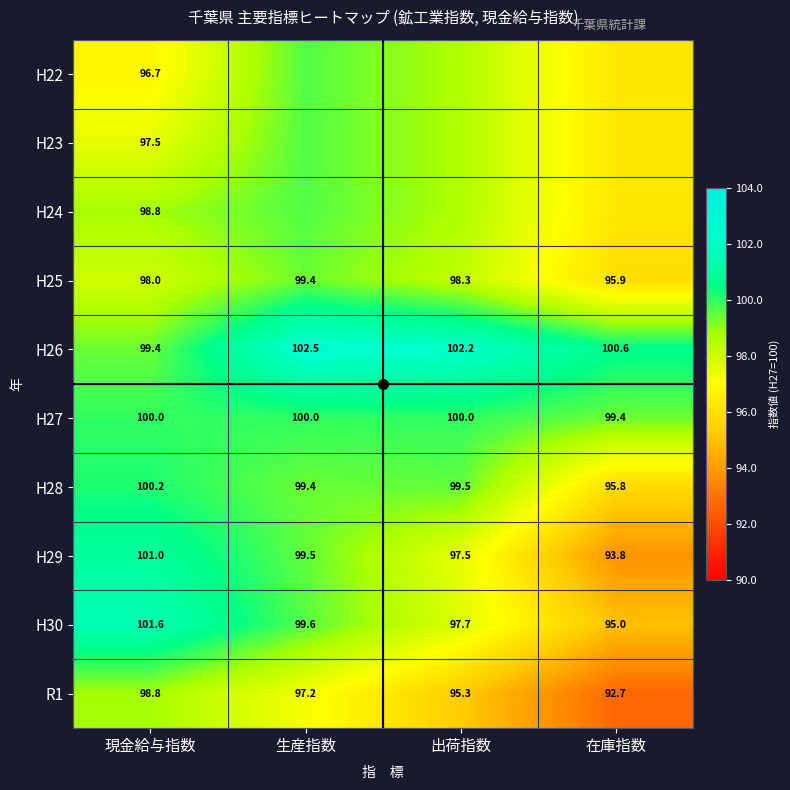

What is the maximum value for H22?

99.7